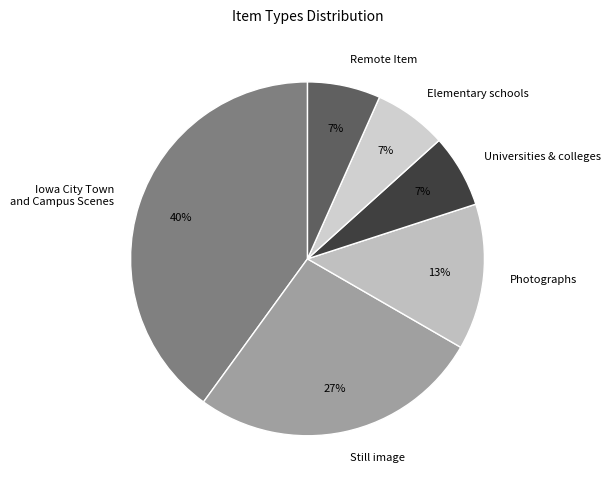

The Still image slice represents 27% of the pie. True or false?

True